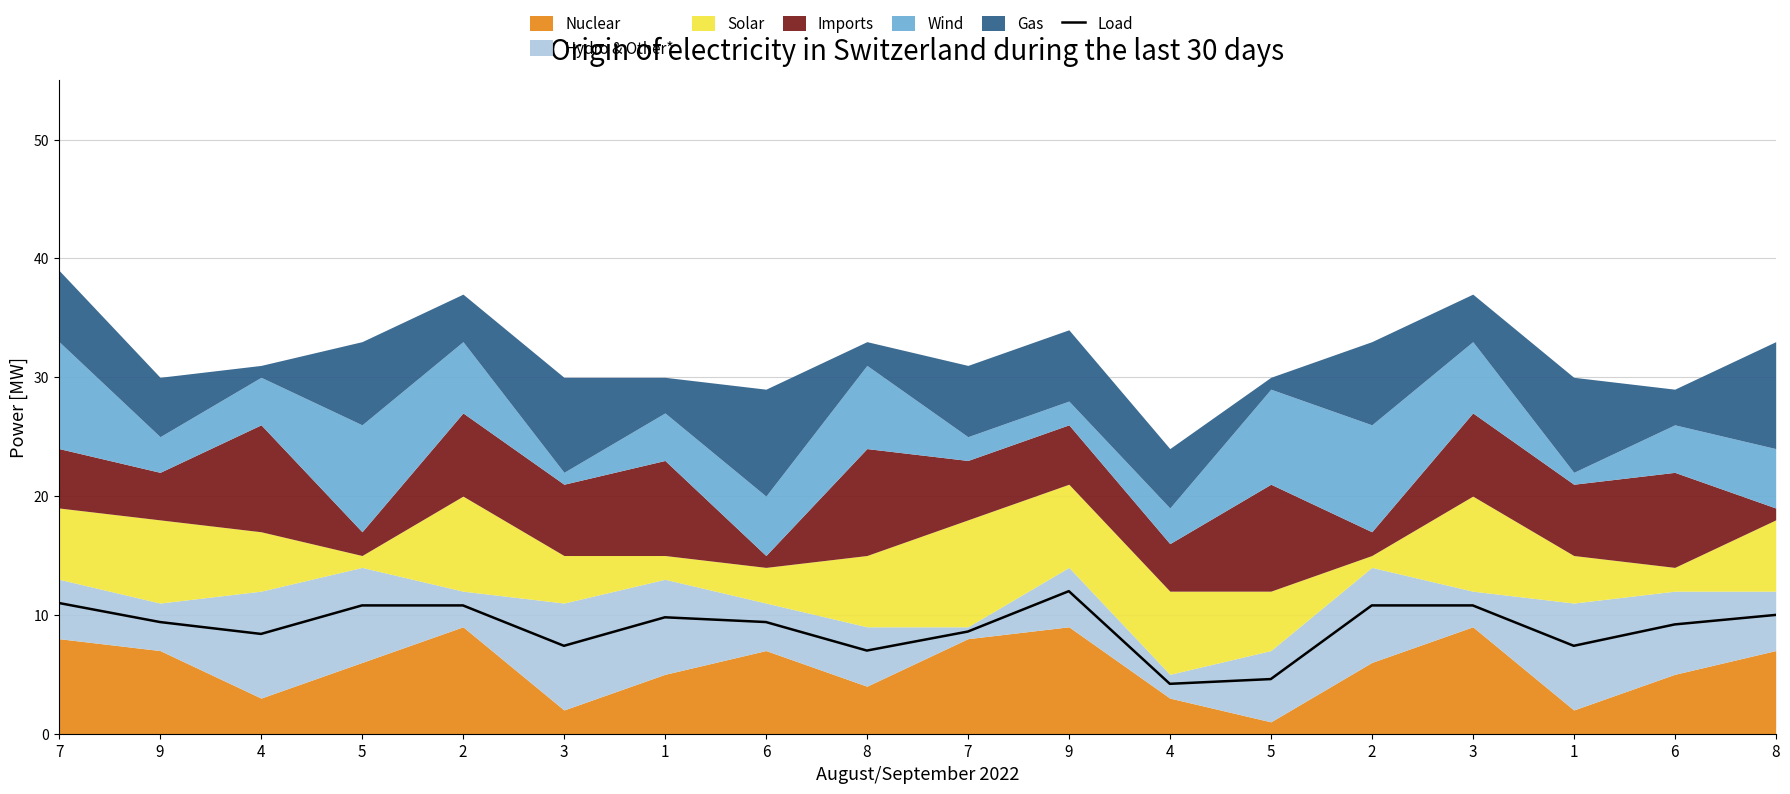

What is the label of the 9th point from the right?

7